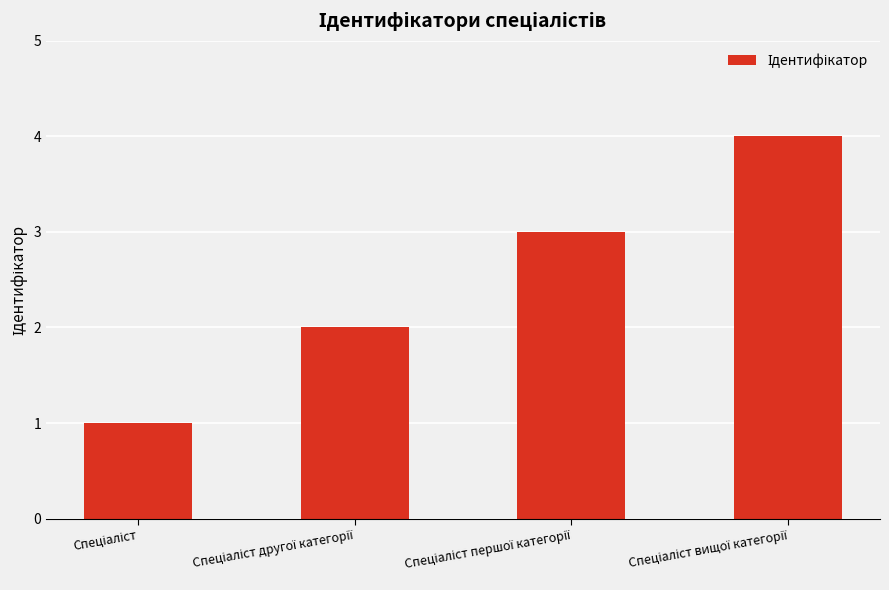

What is the difference between the maximum and minimum values?

3